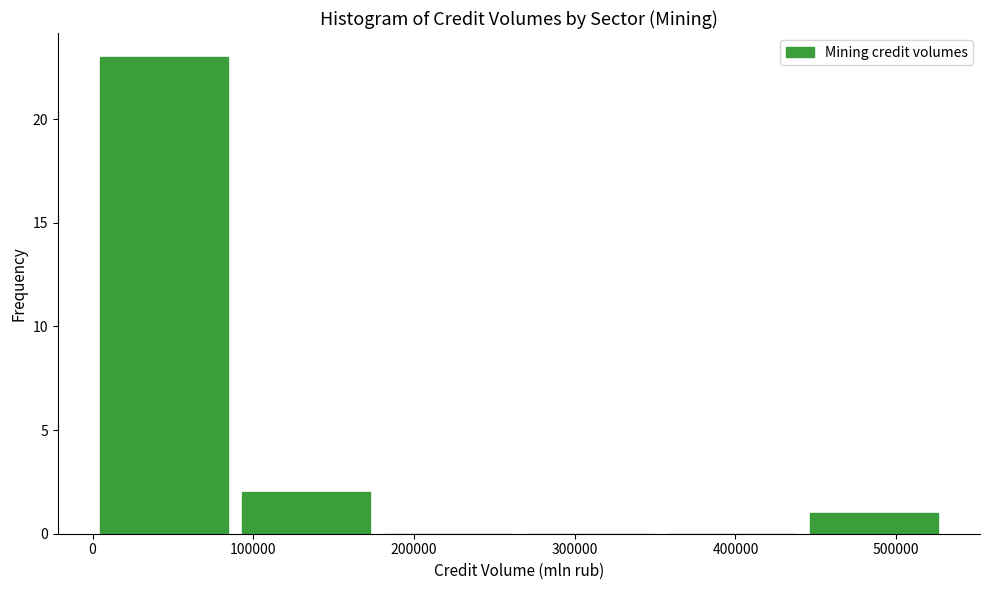

Reading left to right, list every bar in this chart as the range it spans on the x-axis followed by its height. Neither the bar edges nor the heights are printed on the chart, so give them approximately, as read against the axes.

0 to 90000: 23
90000 to 180000: 2
180000 to 270000: 0
270000 to 350000: 0
350000 to 440000: 0
440000 to 530000: 1